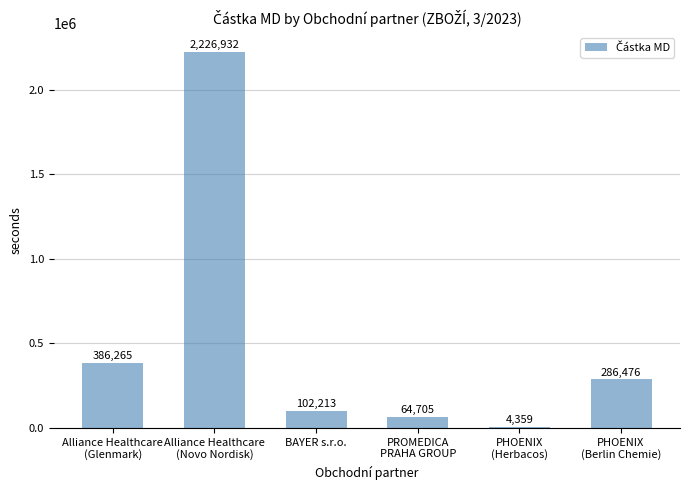

Is it true that the value at BAYER s.r.o. is 102213.0?

True